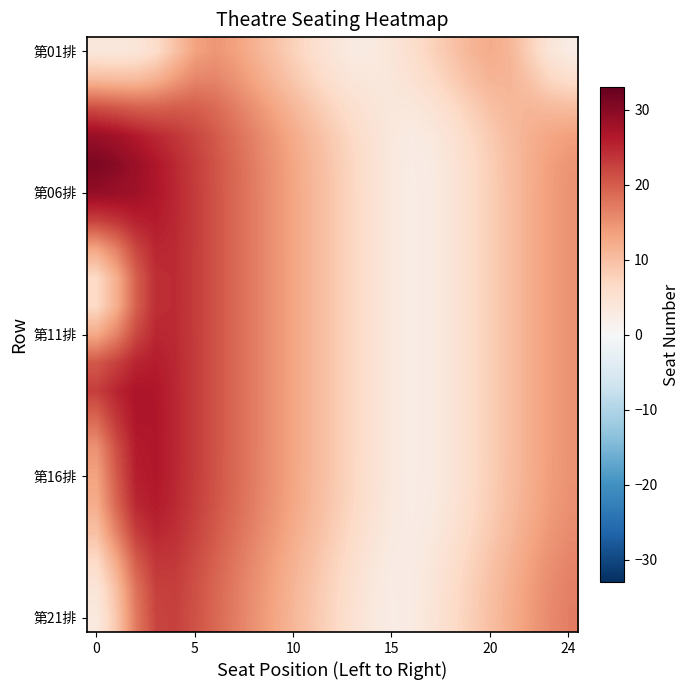

Count the number of data series in this chart.

21